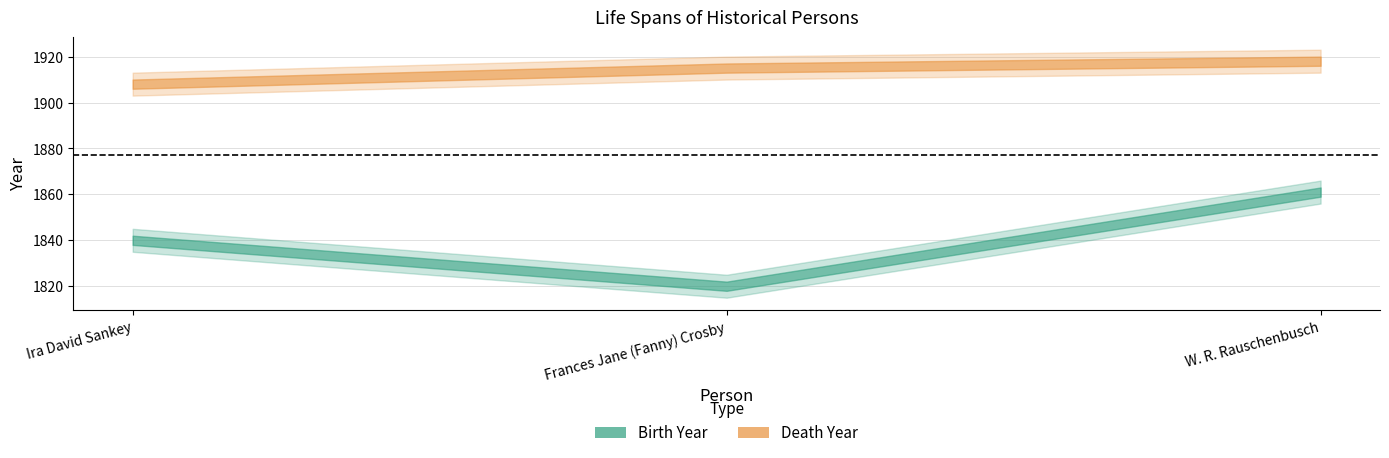

Count the number of data series in this chart.

2